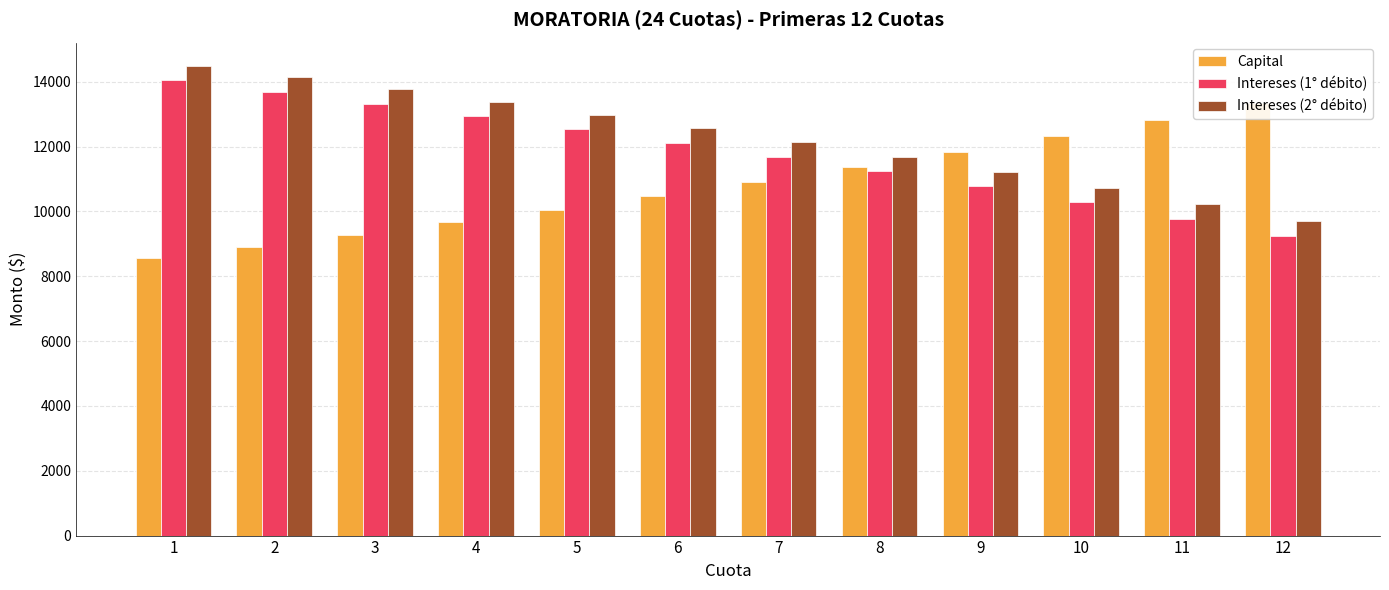

Reading left to right, transcribe all the data shown in this chart.

Capital: 8554.3	8907.5	9275.4	9658.5	10057.4	10472.8	10905.3	11355.7	11824.7	12313.0	12821.6	13351.1
Intereses (1° débito): 14040.3	13687.0	13319.1	12936.0	12537.1	12121.8	11689.2	11238.8	10769.9	10281.5	9773.0	9243.4
Intereses (2° débito): 14485.4	14132.1	13764.2	13381.1	12982.2	12566.9	12134.3	11684.0	11215.0	10726.6	10218.1	9688.5